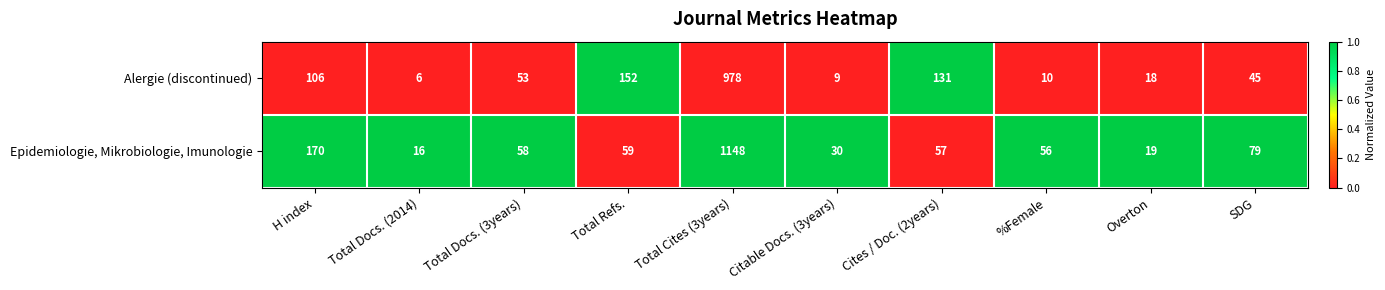

What is the average value of the Alergie (discontinued) series?

151